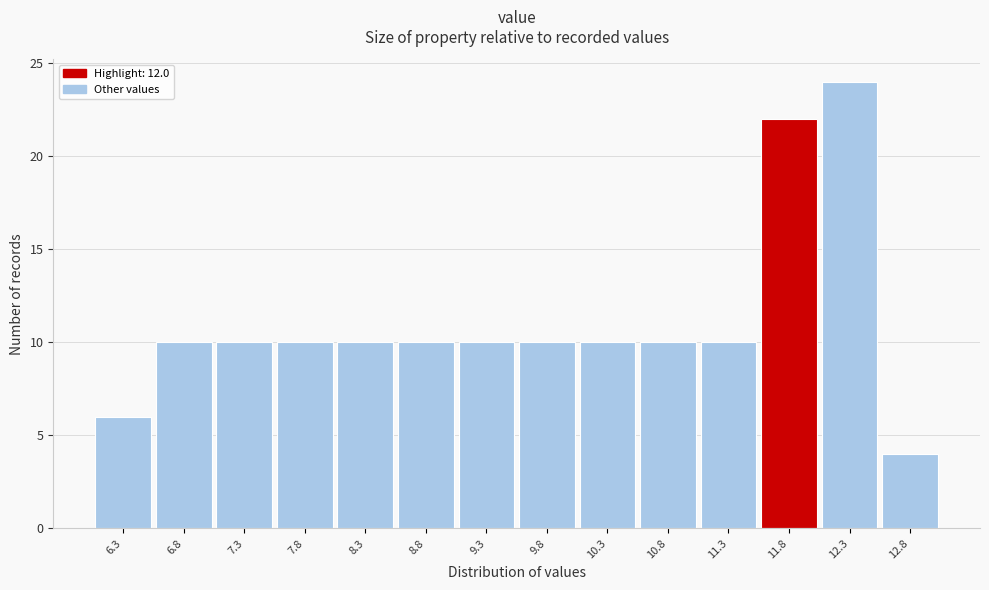

How tall is the bar that spans 7.55 to 8.05 on the x-axis? The values are not printed on the chart, so give them approximately, as read against the axis.

10